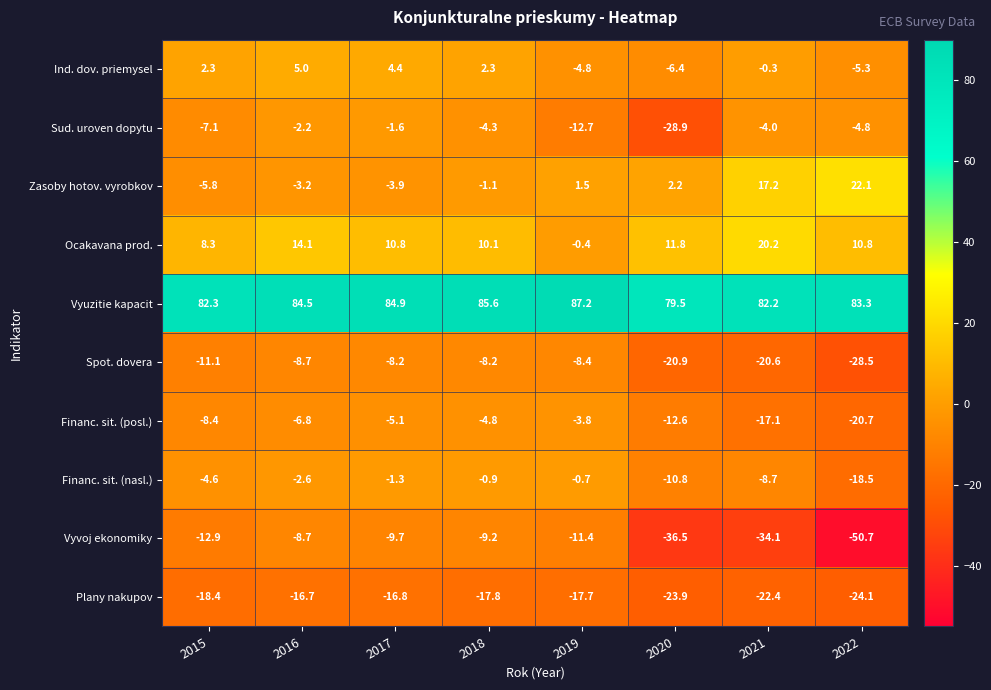

At which category does the chart reach its minimum across all series?

2022